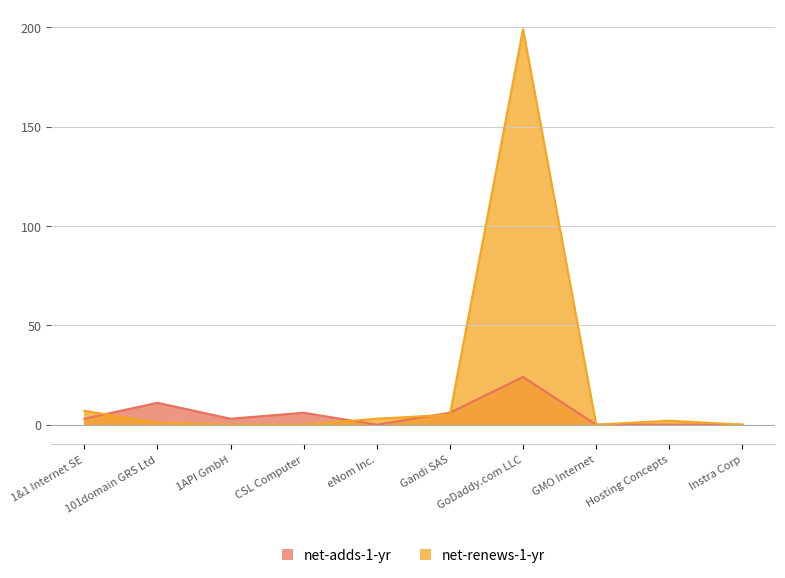

What is the difference between the second highest and second lowest values in the net-renews-1-yr series?

7